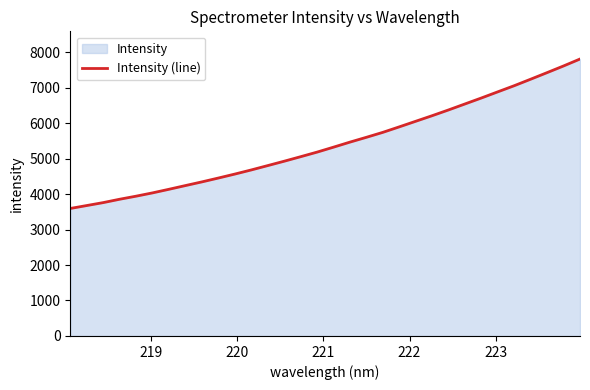

What is the minimum value shown in the chart?

3593.6